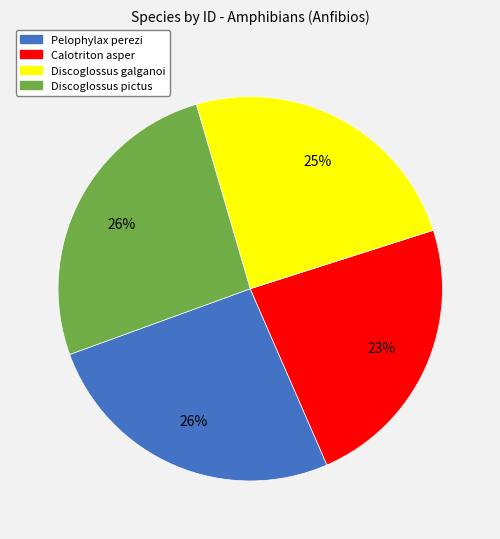

How many segments does this pie chart have?

4